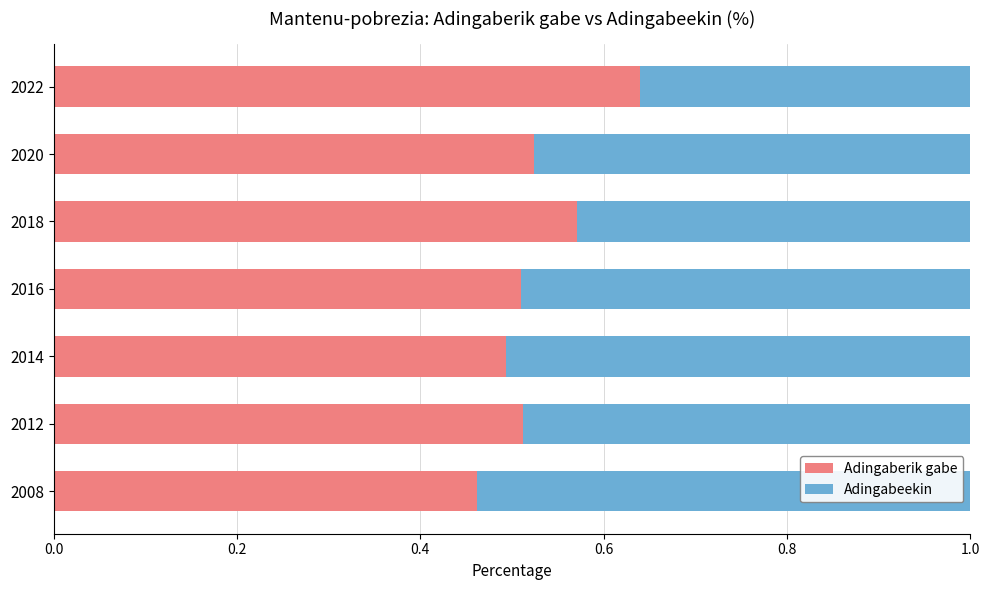

At which label does Adingaberik gabe reach its minimum?

2008